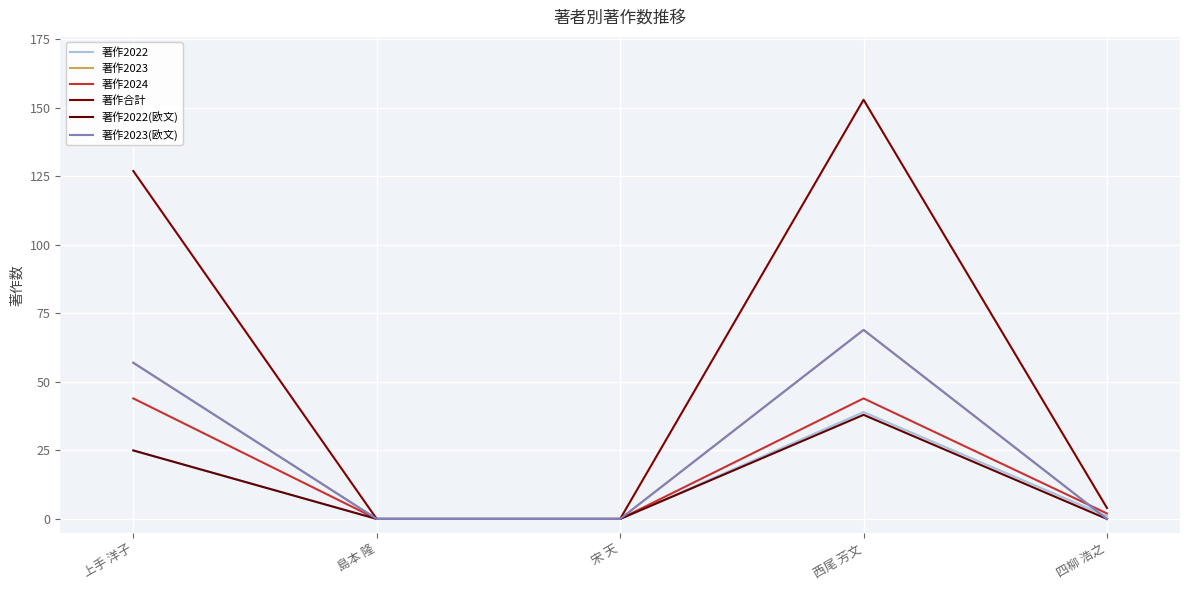

The 著作2022(欧文) series shows 0 at 宋 天. True or false?

True